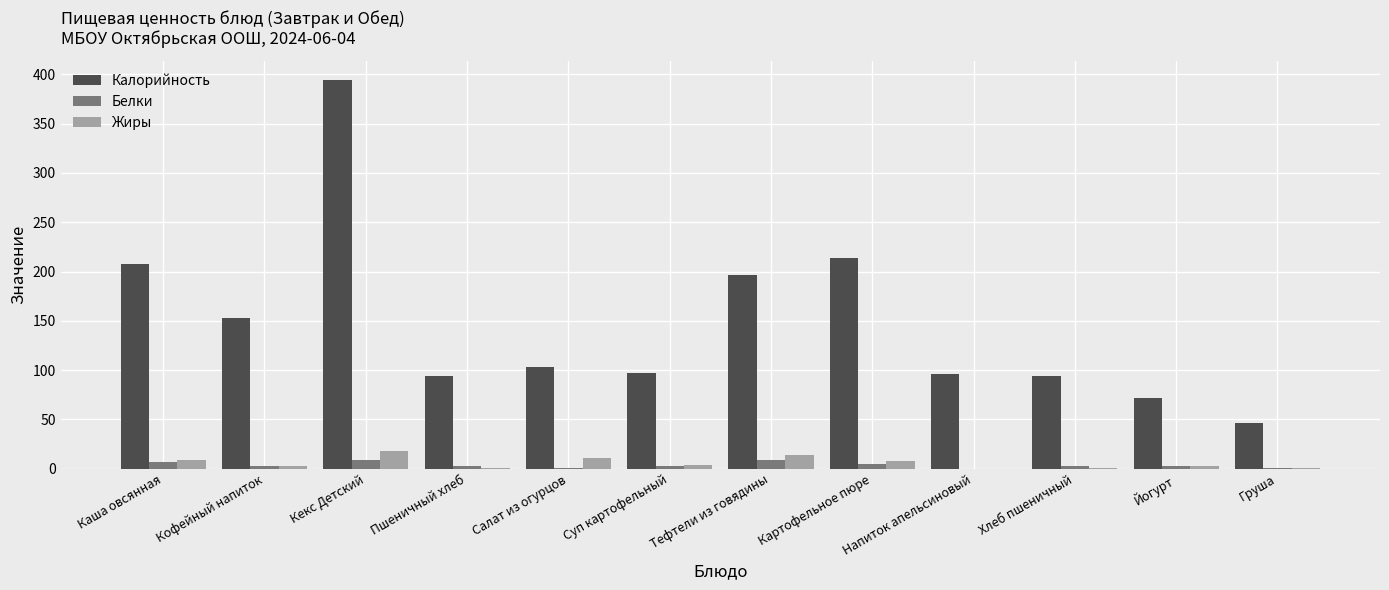

What is the sum of all Белки values?

44.1